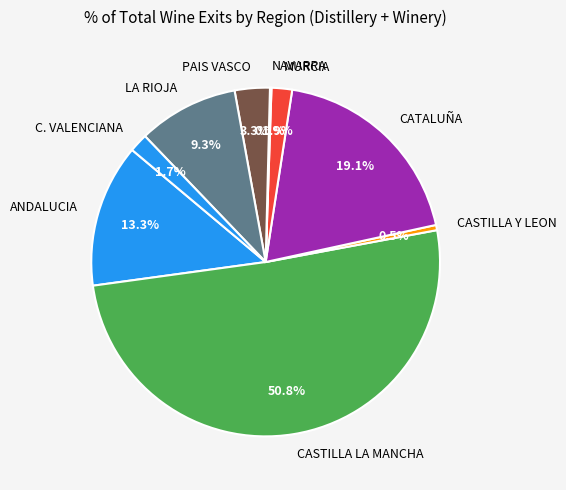

Is it true that CATALUÑA is 29% of the pie?

False